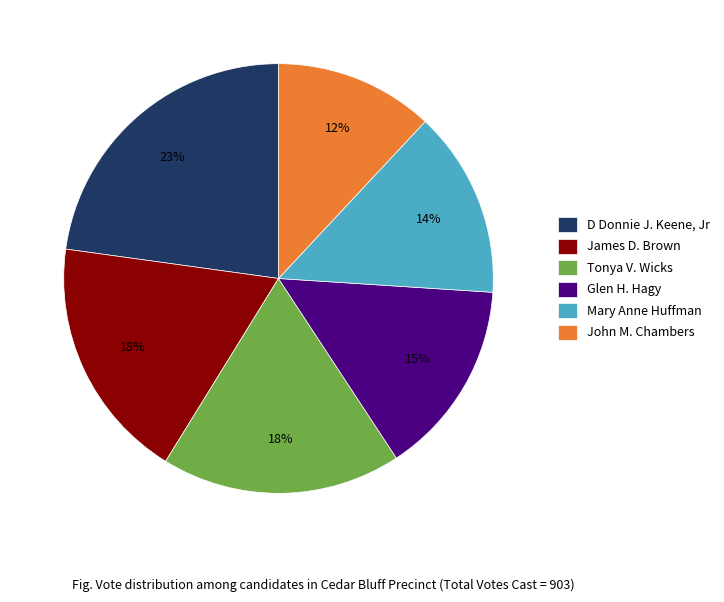

To the nearest percent, what is the difference between the largest and smallest slice percentages?

11%